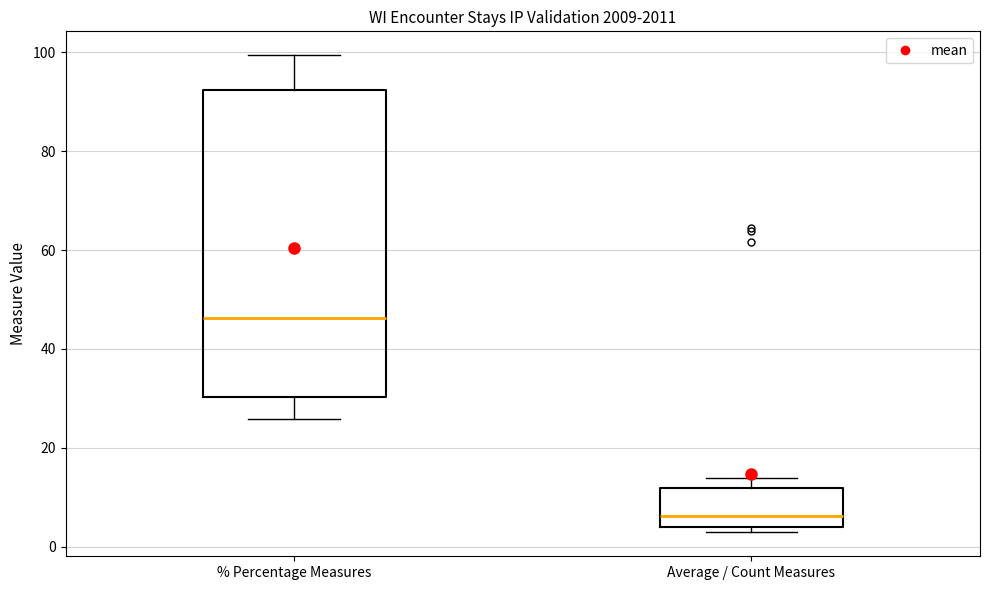

Comparing the boxes themselves (not the whiskers), which one is the tallest?

% Percentage Measures